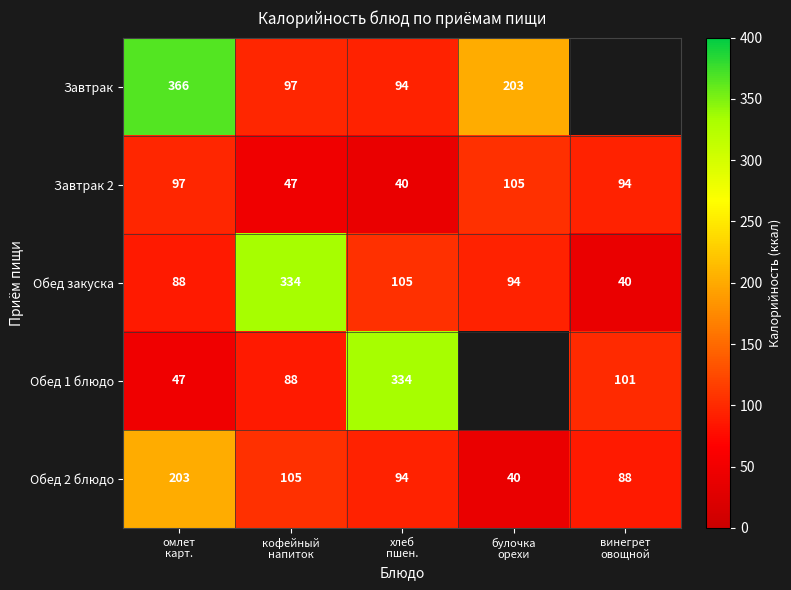

What is the maximum value for Обед 2 блюдо?

203